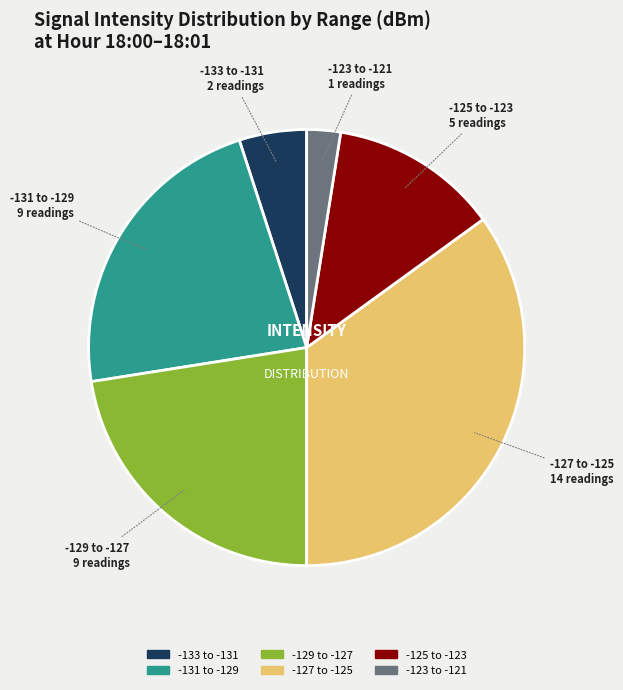

Is there any slice that represents more than half of the pie?

No